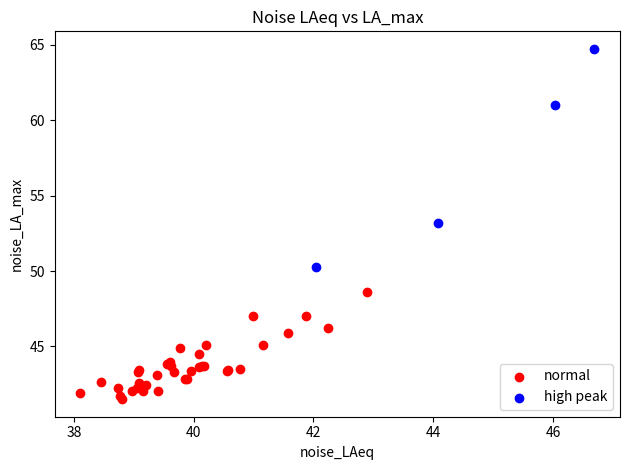

Which series has the widest spread of Y values?

high peak